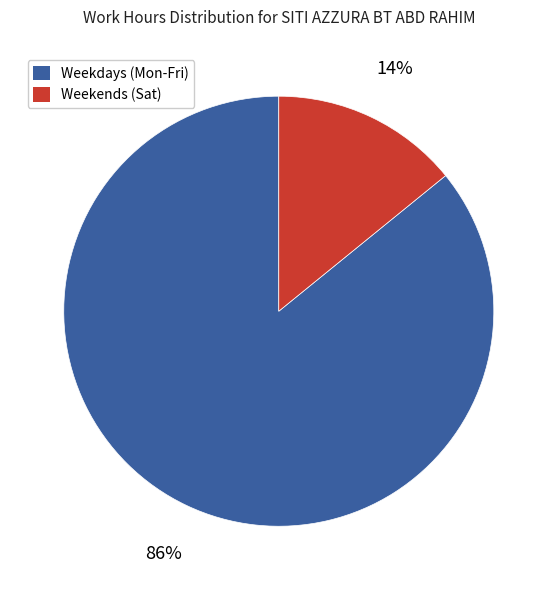

Does any single category account for the majority?

Yes